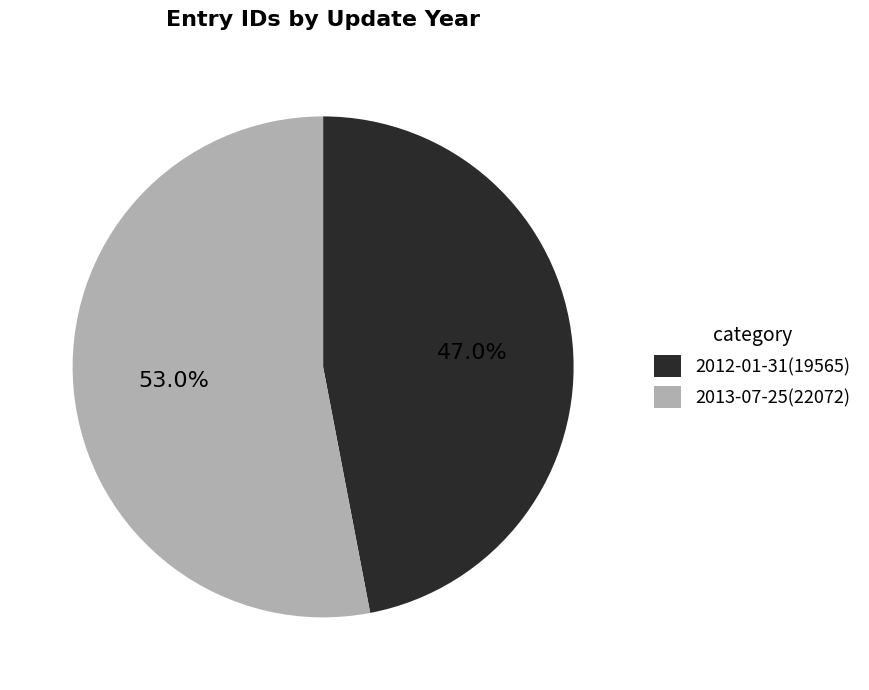

What is the majority slice?

2013-07-25